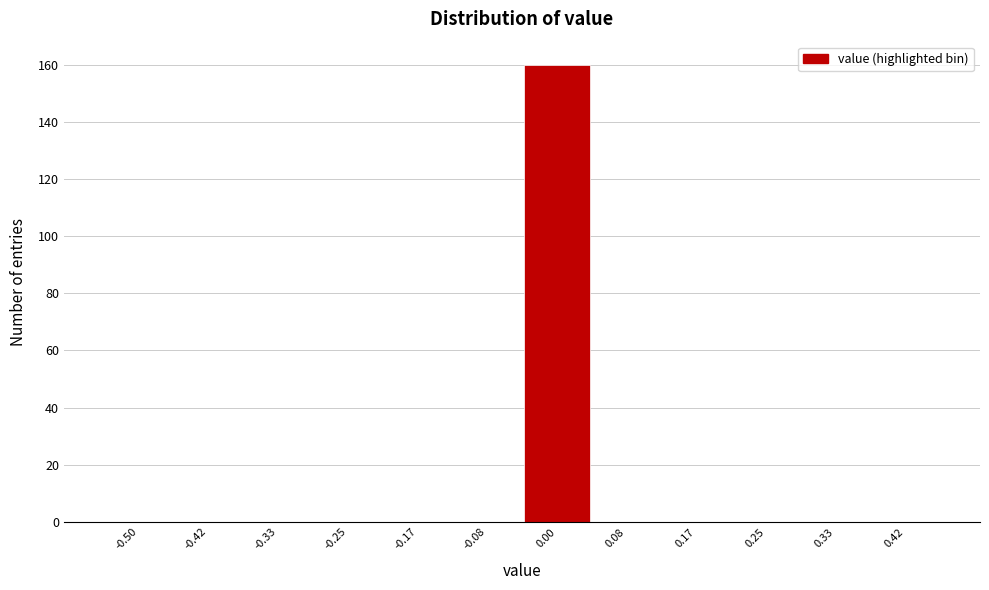

Reading right to left, transcribe all the data shown in this chart.

0.42=0	0.33=0	0.25=0	0.17=0	0.08=0	0.00=160	-0.08=0	-0.17=0	-0.25=0	-0.33=0	-0.42=0	-0.50=0